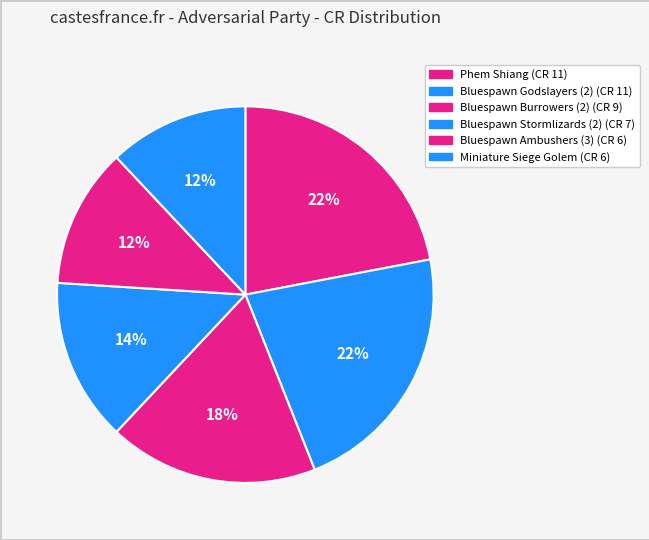

Count the number of slices in the pie.

6